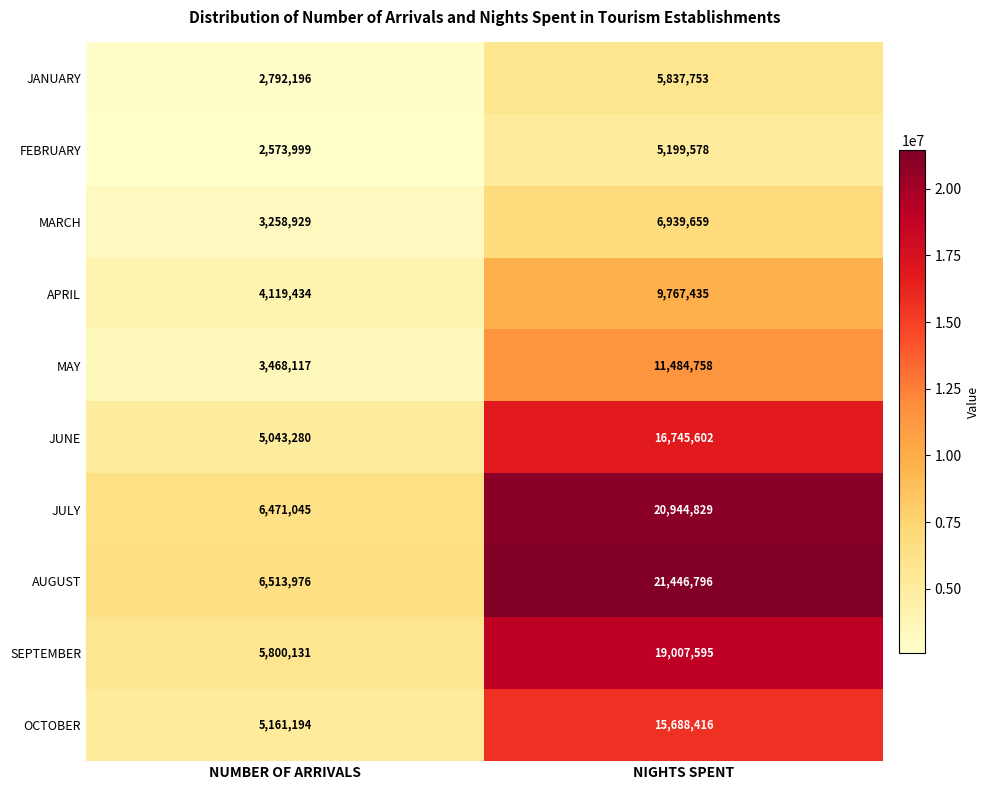

True or false: SEPTEMBER has a value of 5800131 at NUMBER OF ARRIVALS.

True